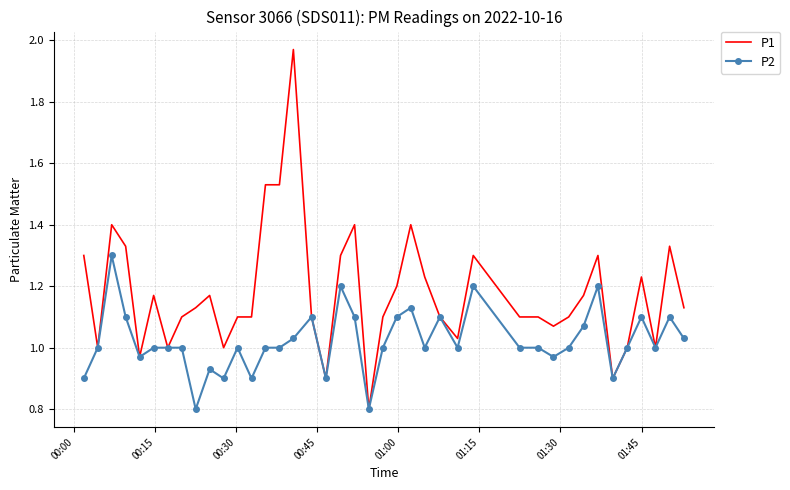

Which series has the largest range (max minus min)?

P1